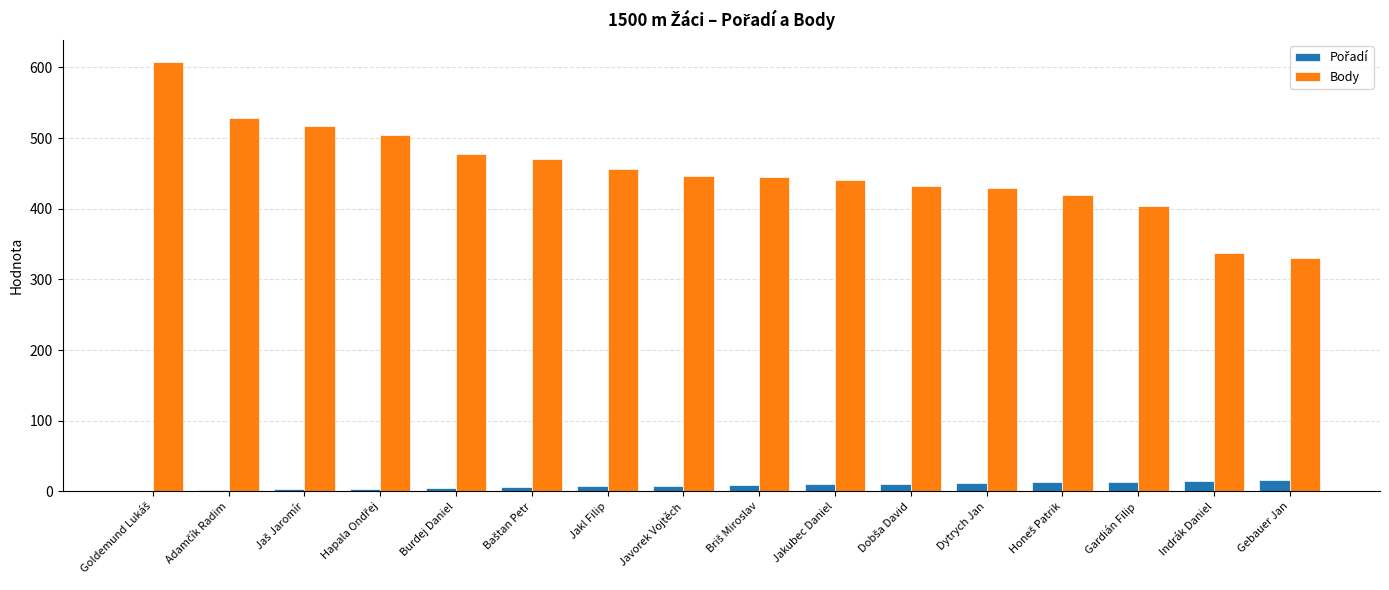

What is the maximum value shown in the chart?

608